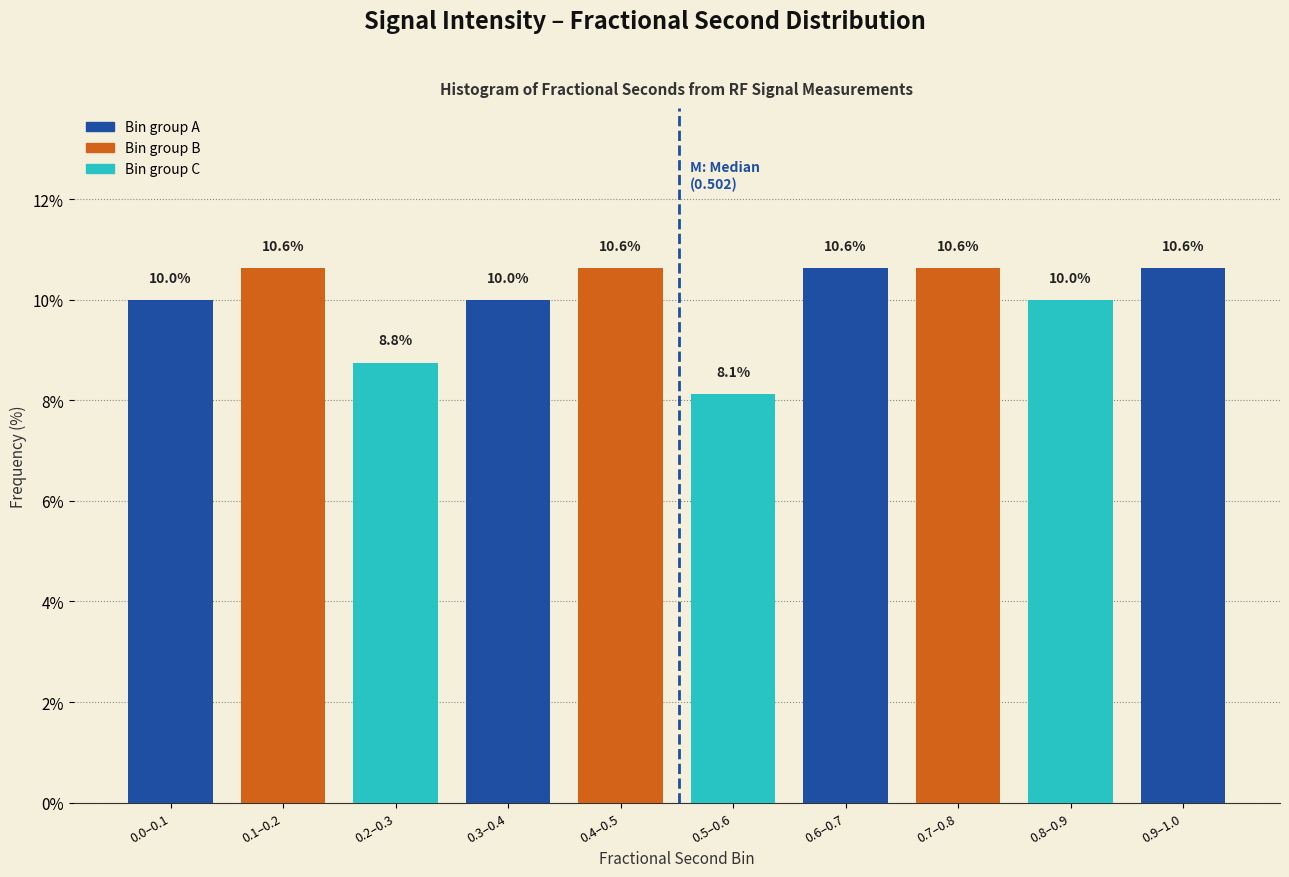

Reading left to right, transcribe all the data shown in this chart.

10.0	10.6	8.8	10.0	10.6	8.1	10.6	10.6	10.0	10.6